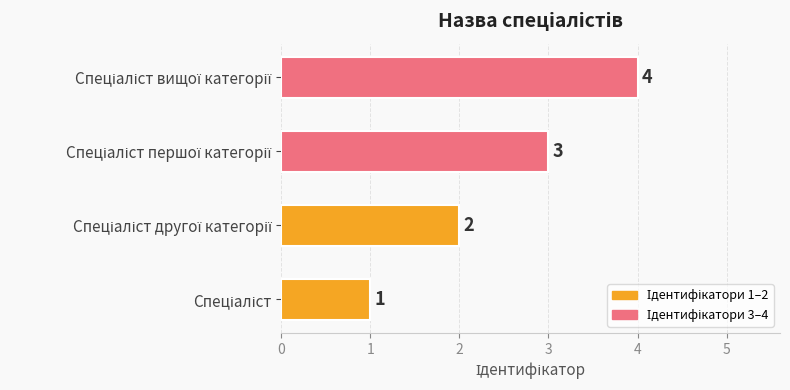

What is the sum of all values?

10